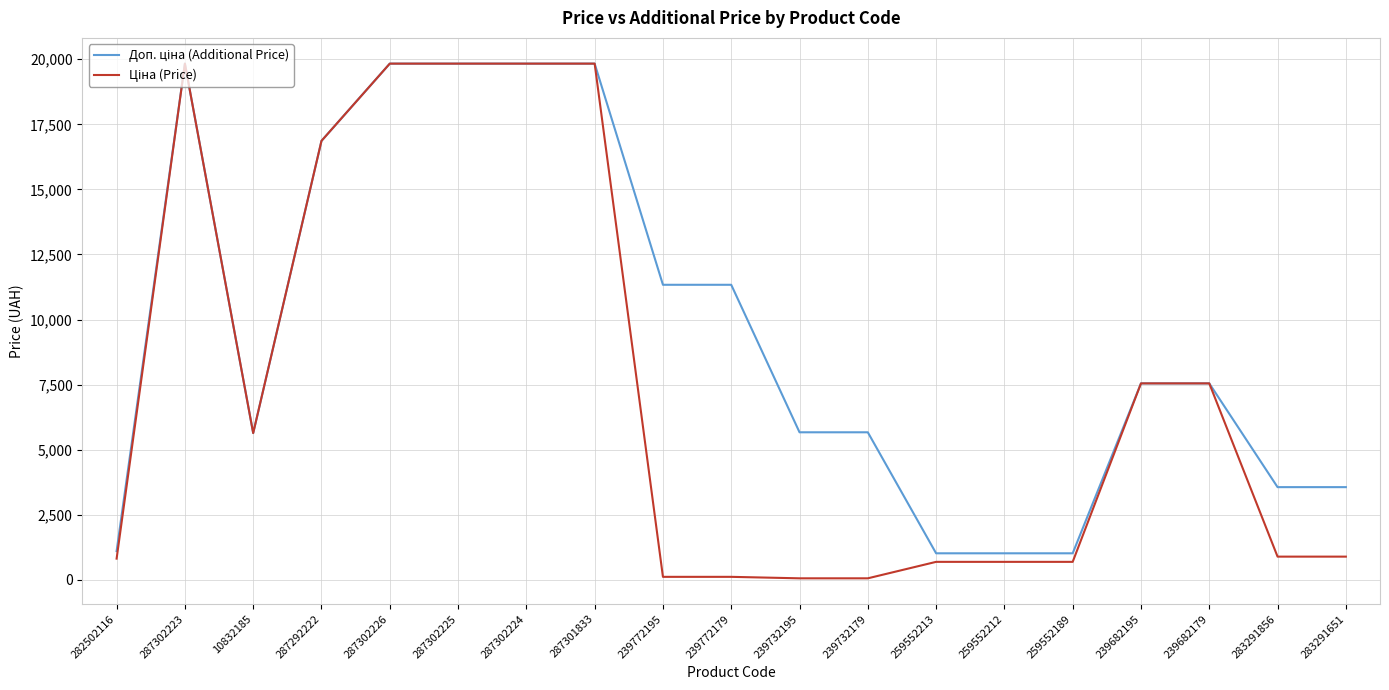

Reading left to right, transcribe all the data shown in this chart.

Доп. ціна (Additional Price): 1101.8	19831.1	5636.0	16863.2	19831.1	19831.1	19831.1	19831.1	11334.0	11334.0	5667.0	5667.0	1017.8	1017.8	1017.8	7545.9	7545.9	3559.7	3559.7
Ціна (Price): 813.0	19831.1	5636.0	16863.2	19831.1	19831.1	19831.1	19831.1	113.3	113.3	56.7	56.7	689.1	689.1	689.1	7545.9	7545.9	889.9	889.9